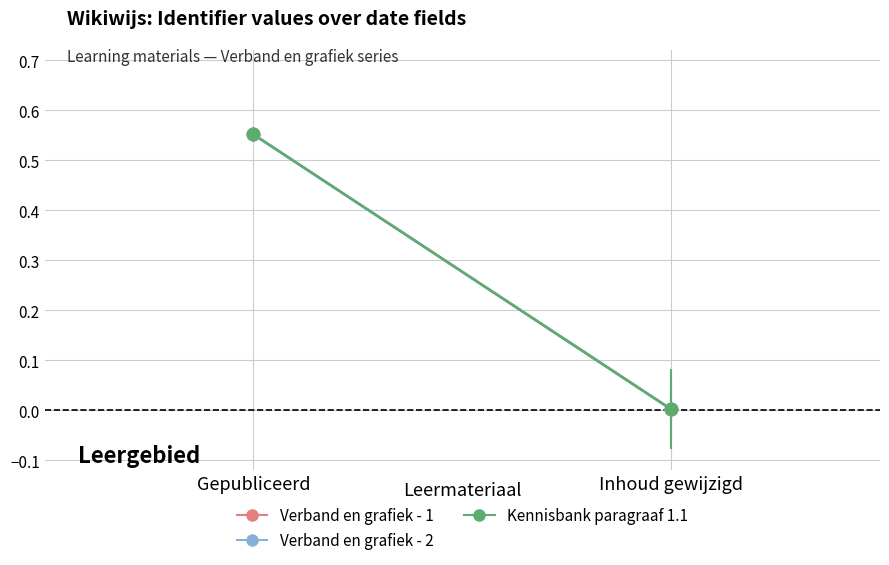

At how many categories does at least one series exceed 0?

2